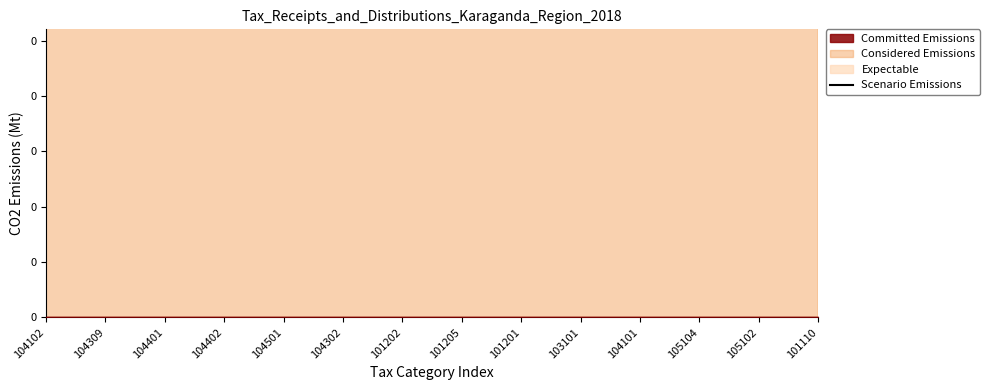

True or false: the data shows 335626254.5 at 104302.

False